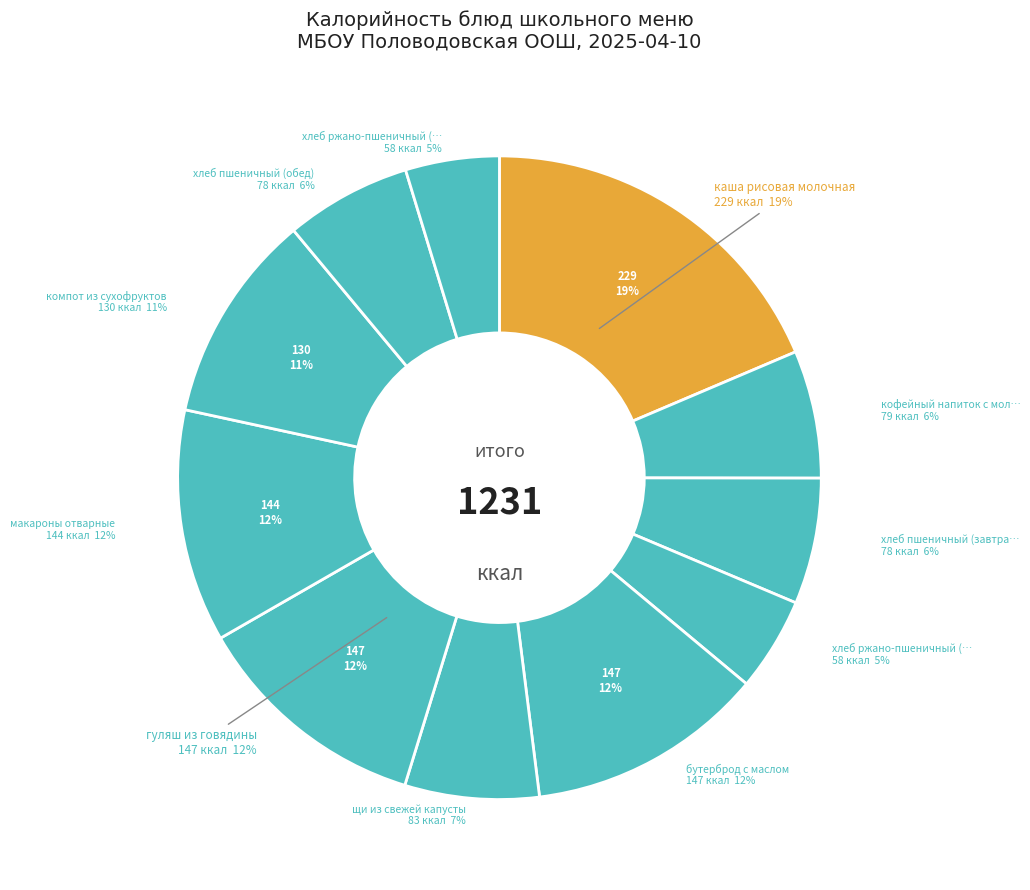

Is кофейный напиток с молоком the majority of the pie?

No